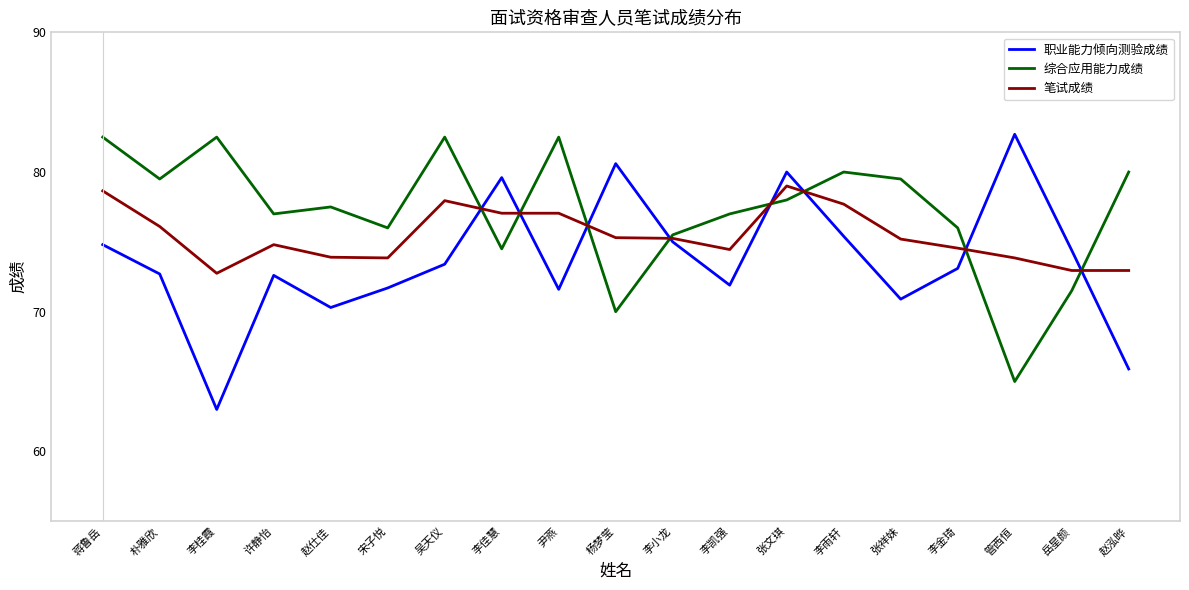

What is the spread (max minus min) of values at 岳星颜?

2.9